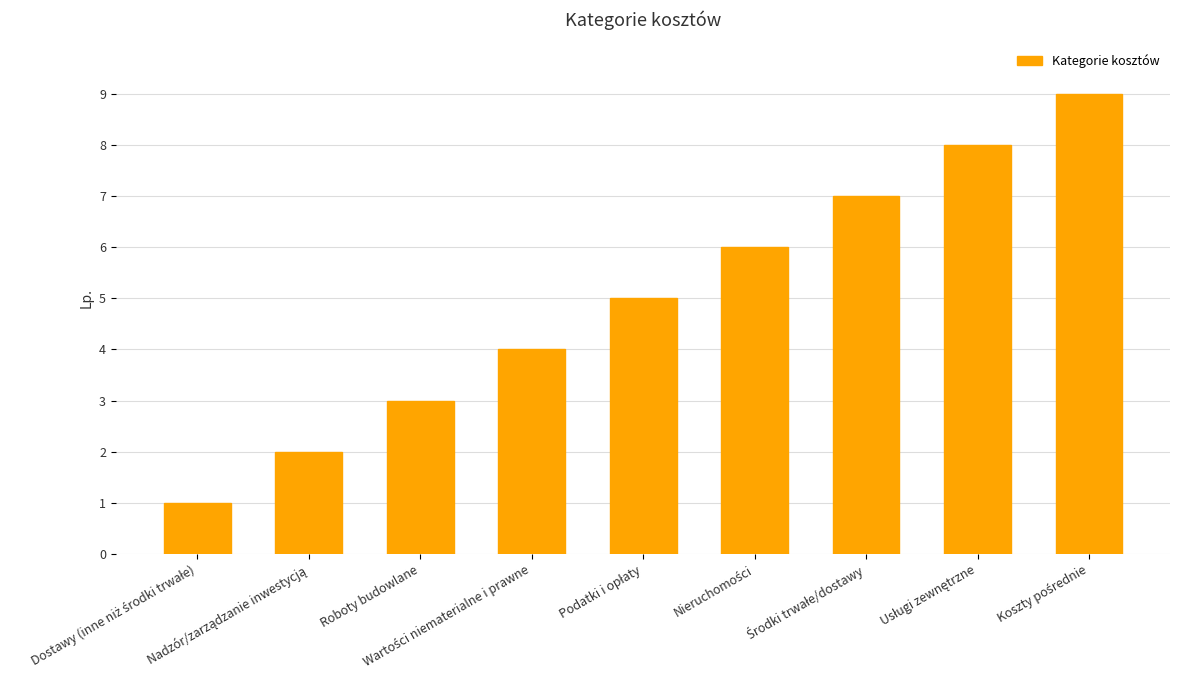

What is the value of the 6th bar from the left?

6